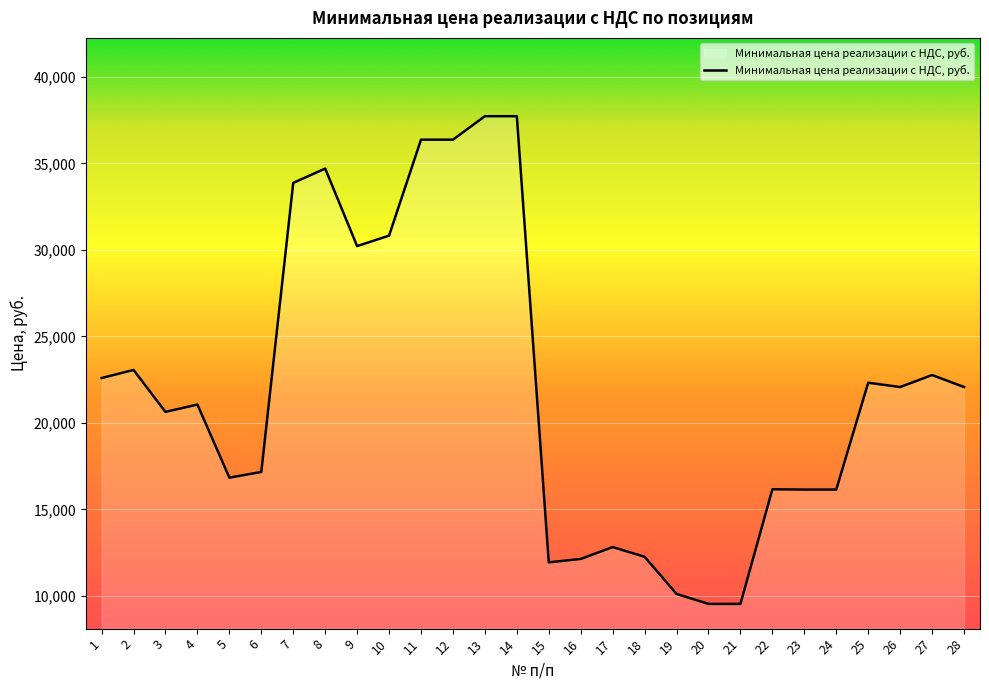

What is the change in value from 7 to 15?

-21944.2